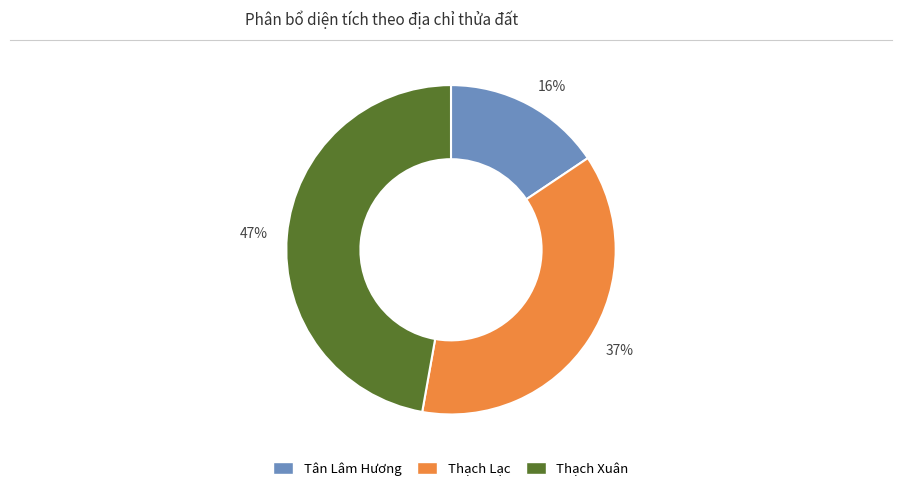

True or false: Thạch Xuân accounts for 47% of the total.

True